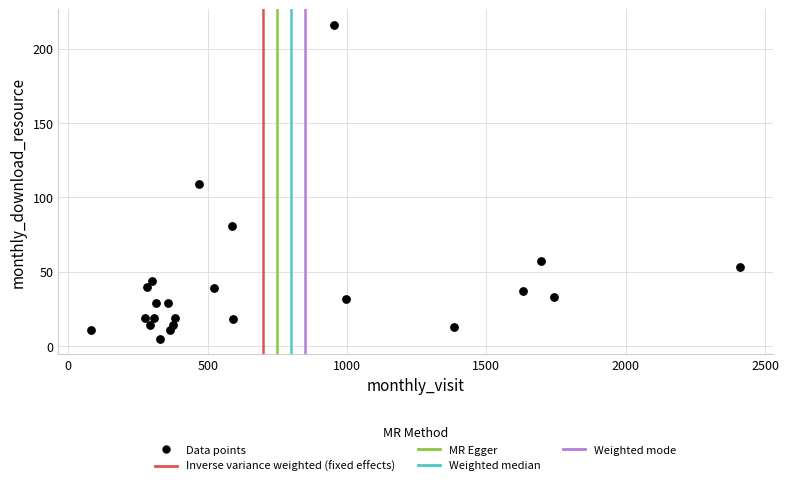

What is the range of Y values (max minus min)?

211